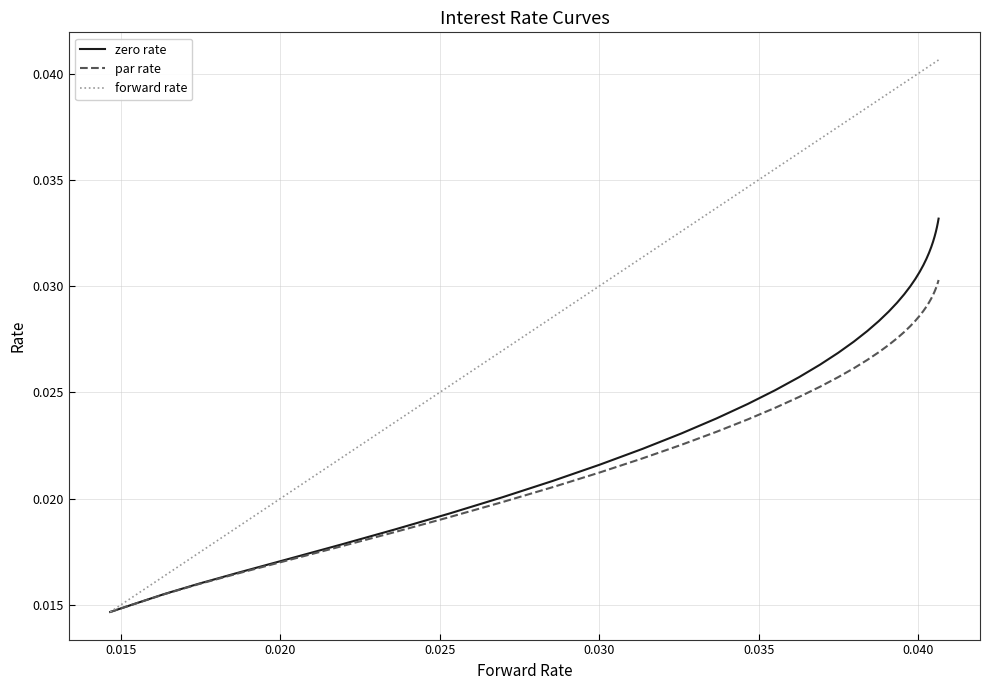

How many lines are shown in the chart?

3